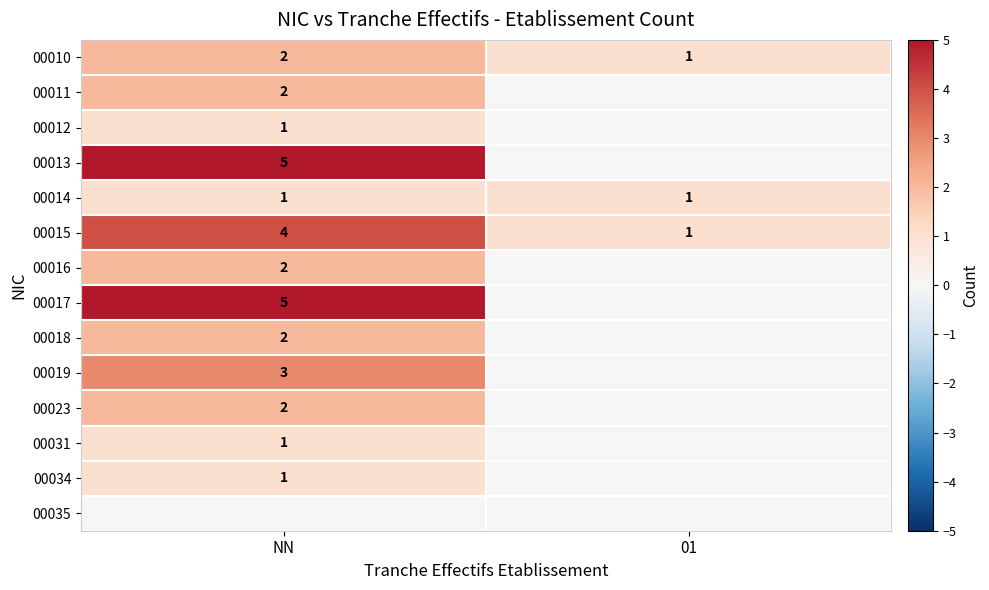

The value of 00034 at NN is 0. True or false?

False